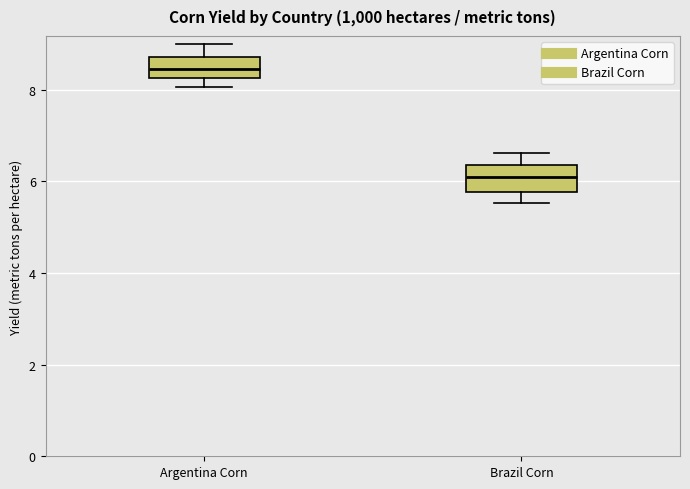

Reading left to right, read every box against the y-axis: the position of its median line, the range the box covers, and the ends of its whiskers. The values are not printed on the chart, so give them approximately, as read against the axis.

Argentina Corn: median 8.4, box 8.2 to 8.8, whiskers 8.0 to 9.0
Brazil Corn: median 6.0, box 5.8 to 6.4, whiskers 5.6 to 6.6